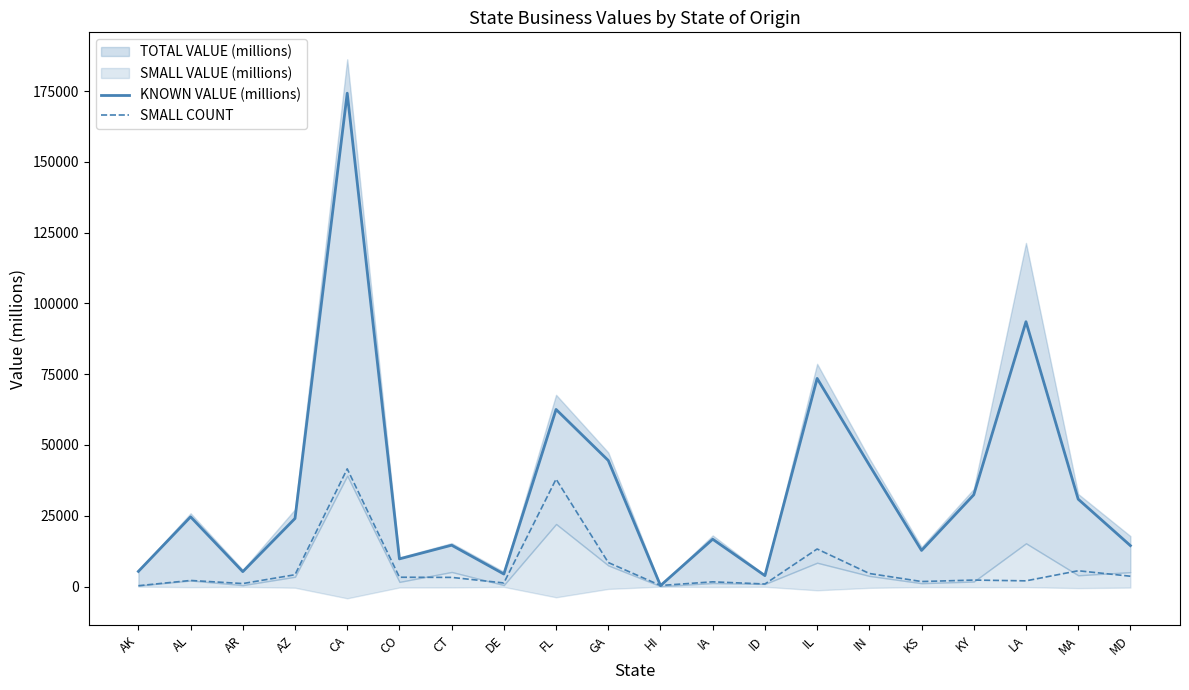

What is the value of the SMALL COUNT point at the 18th from the left?

2014